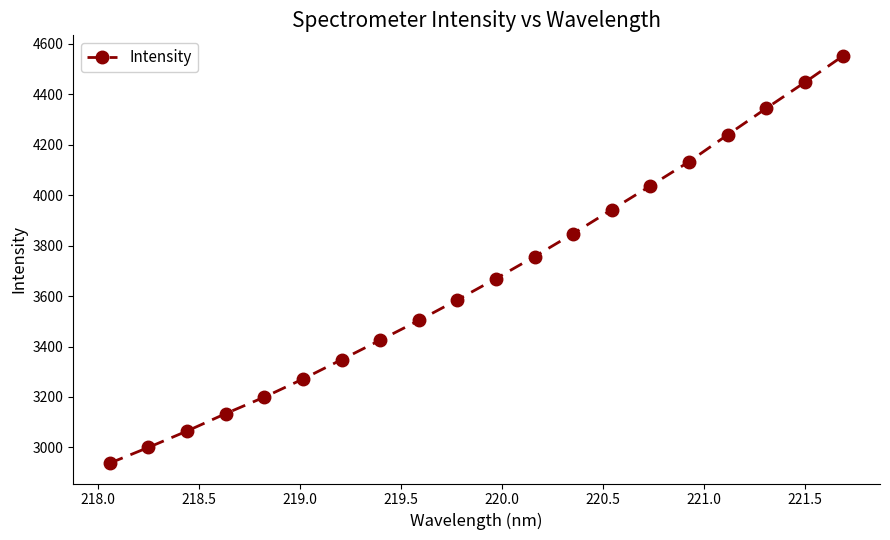

What is the value of the 2nd point from the left?

3000.1